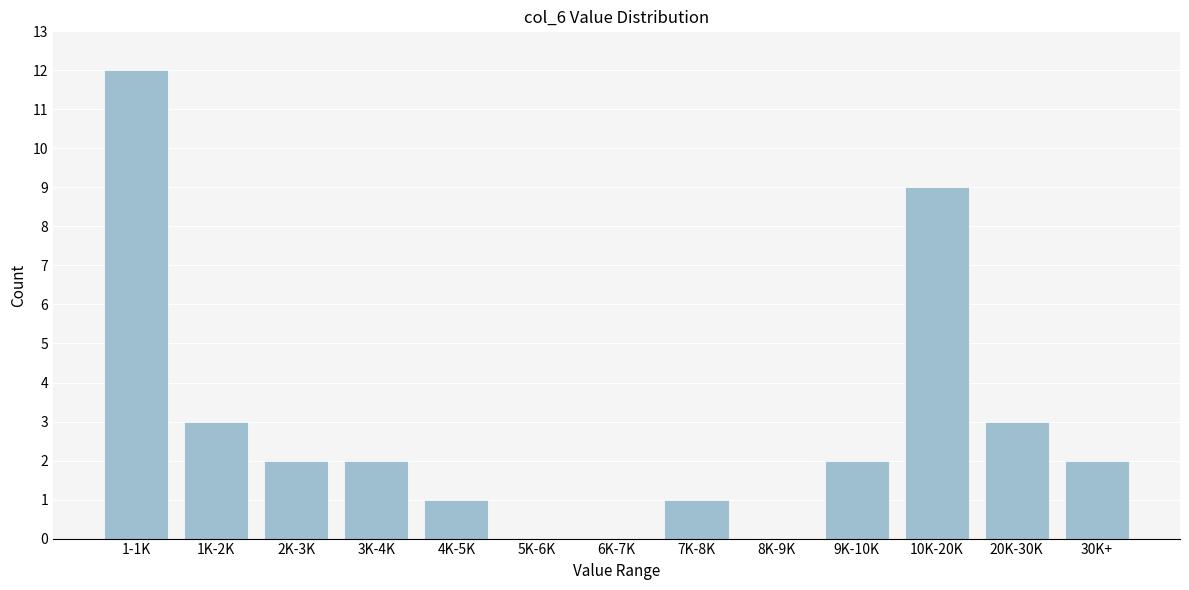

Reading left to right, transcribe all the data shown in this chart.

1-1K=12	1K-2K=3	2K-3K=2	3K-4K=2	4K-5K=1	5K-6K=0	6K-7K=0	7K-8K=1	8K-9K=0	9K-10K=2	10K-20K=9	20K-30K=3	30K+=2